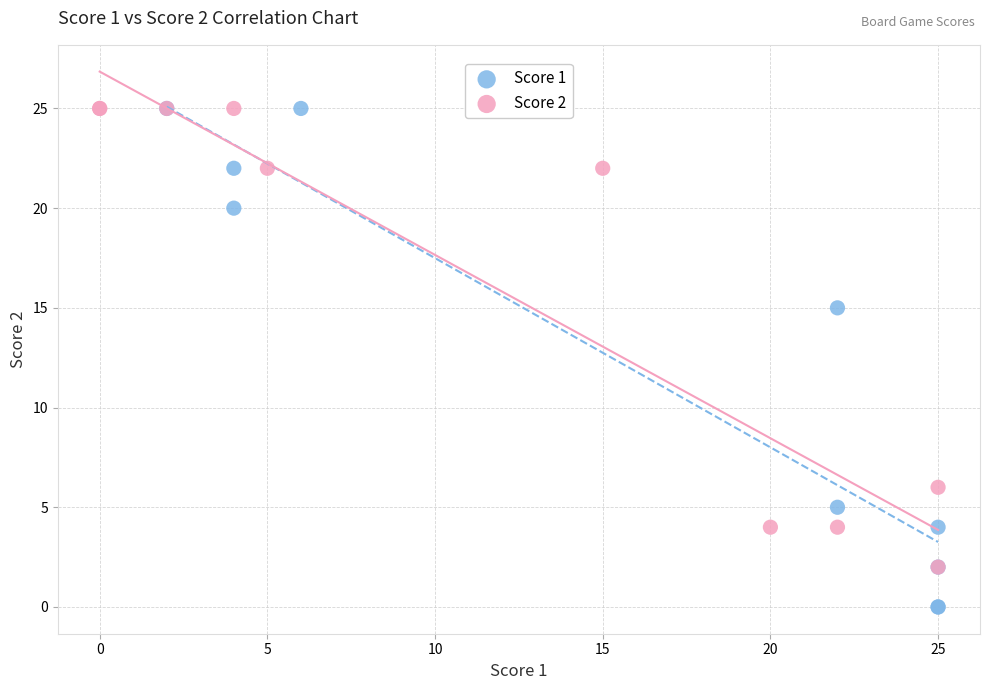

Which series contains the lowest Y value?

Score 1